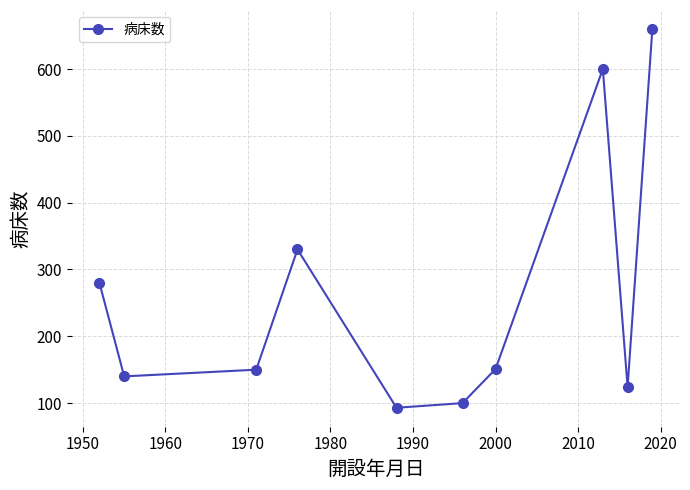

How many points are higher than both their immediate neighbors (excluding endpoints)?

2